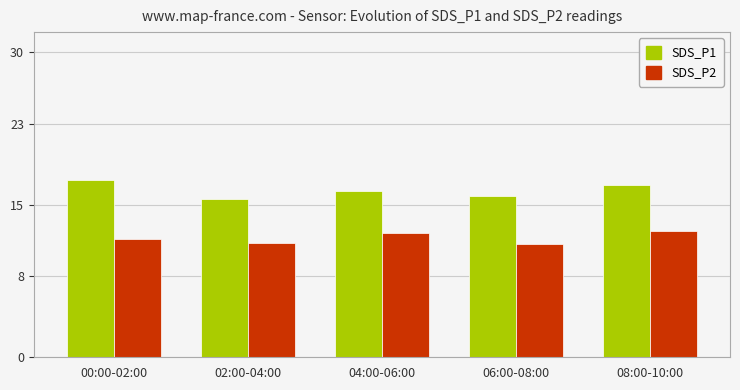

What is the value of the SDS_P1 bar at the 1st from the left?

17.5